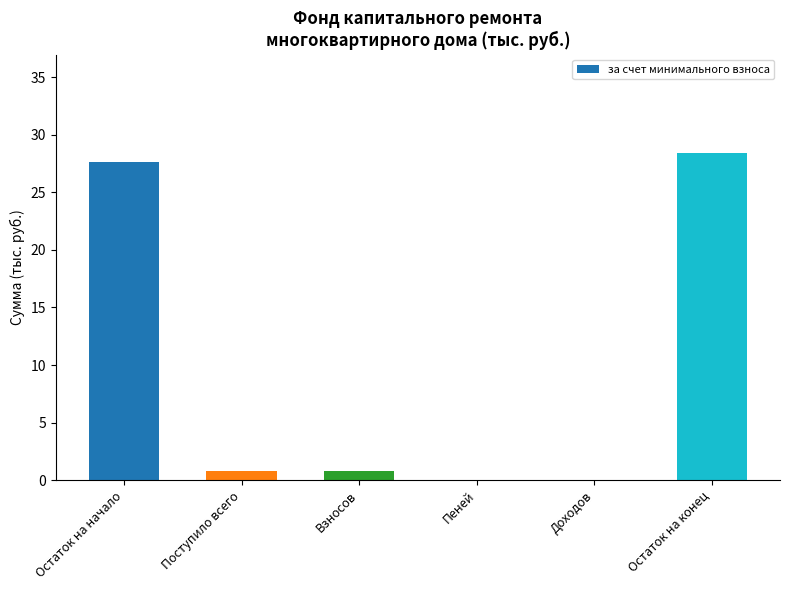

What is the change in value from Взносов to Остаток на конец?

+27.6